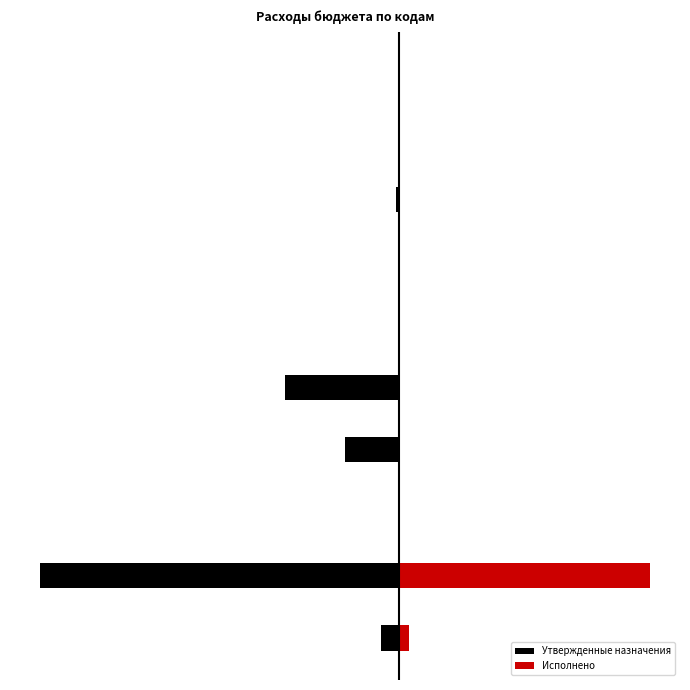

Reading left to right, what are all the values shown in this chart?

Утвержденные назначения: 0=-3894946.0	1=-77885303.6	2=-194638.0	3=-11677166.6	4=-24862931.7	5=-150000.0	6=-246000.0	7=-737000.0	8=-180300.0	9=-91085.2
Исполнено: 0=2101901.7	1=54388709.6	2=91085.2	3=0.0	4=0.0	5=150000.0	6=0.0	7=0.0	8=0.0	9=91085.2